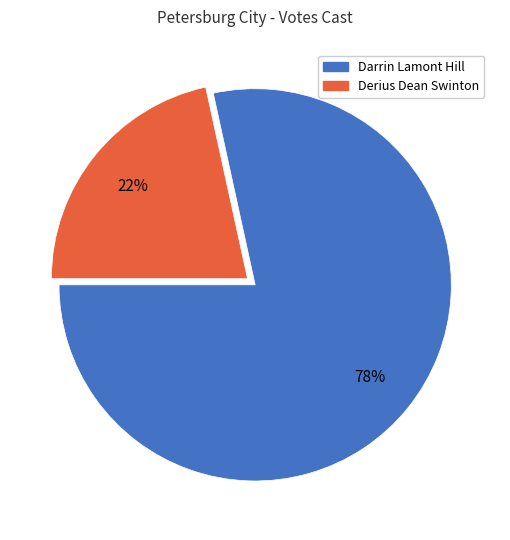

To the nearest percent, what percentage of the pie is Derius Dean Swinton?

22%